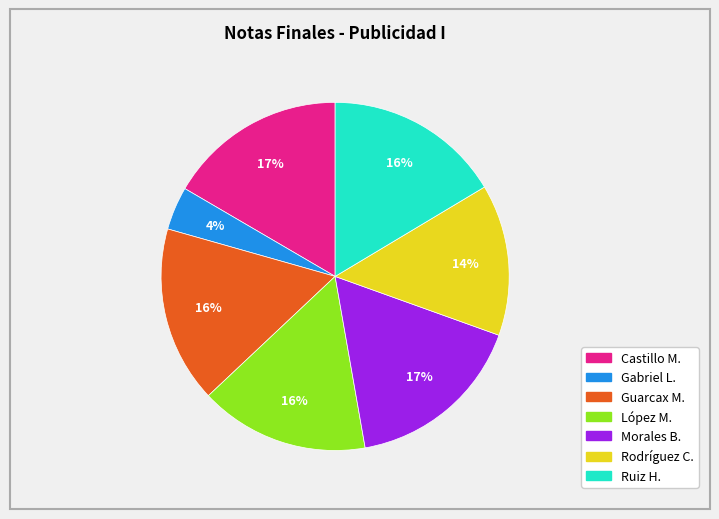

To the nearest percent, what is the average slice percentage?

14%